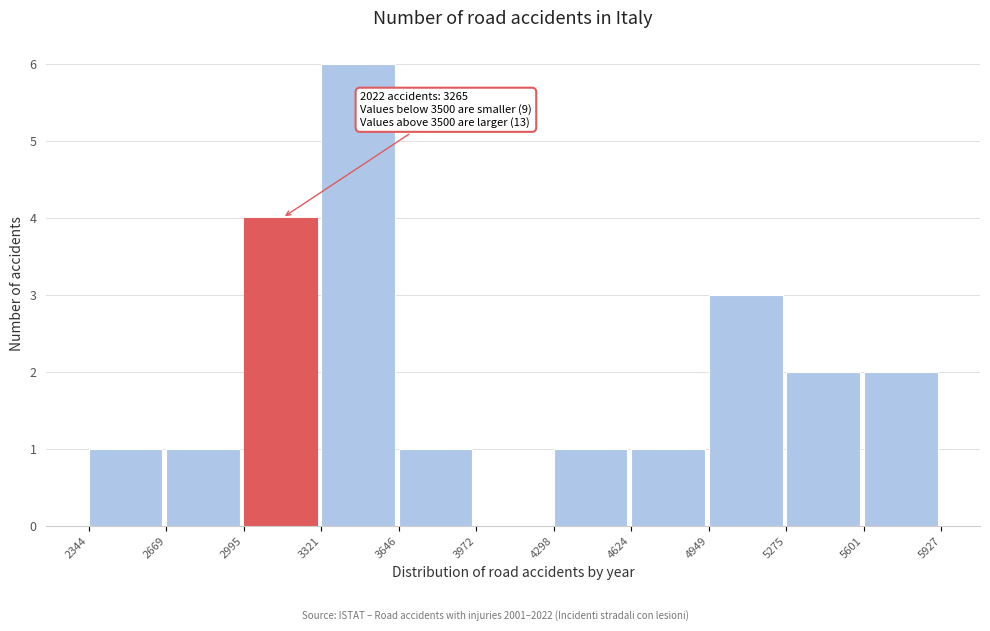

Which range on the x-axis has the tallest bar?

3321 to 3646